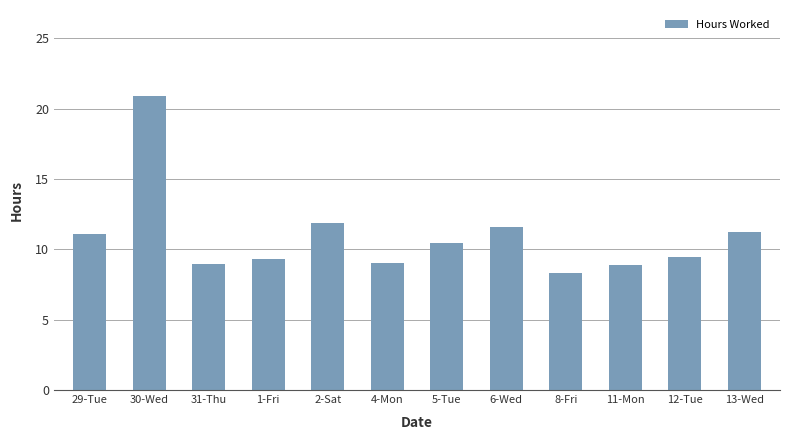

Is it true that the value at 5-Tue is 17.7?

False